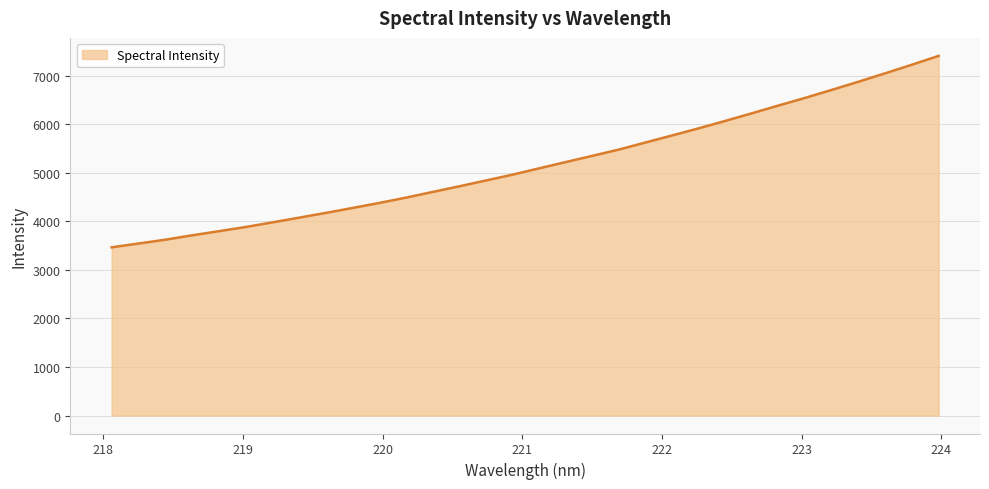

What is the difference between the maximum and minimum values?

3943.8